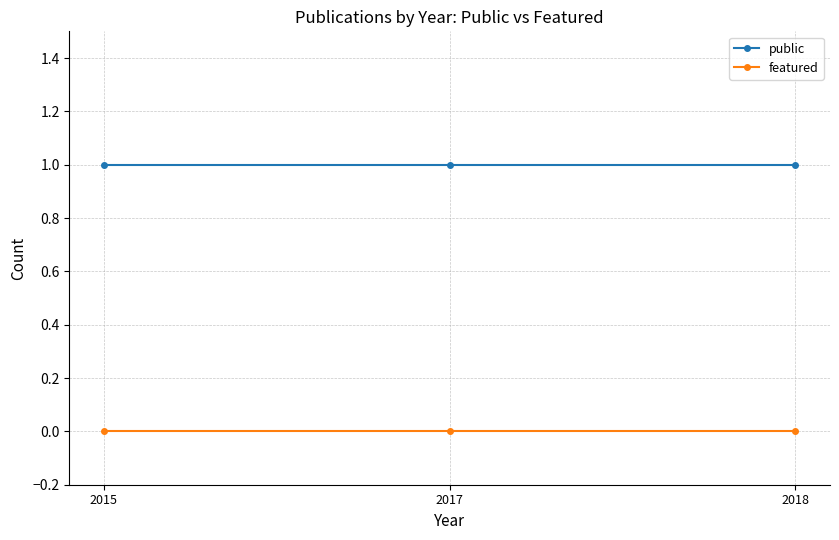

What are all the series names shown in the legend?

public, featured